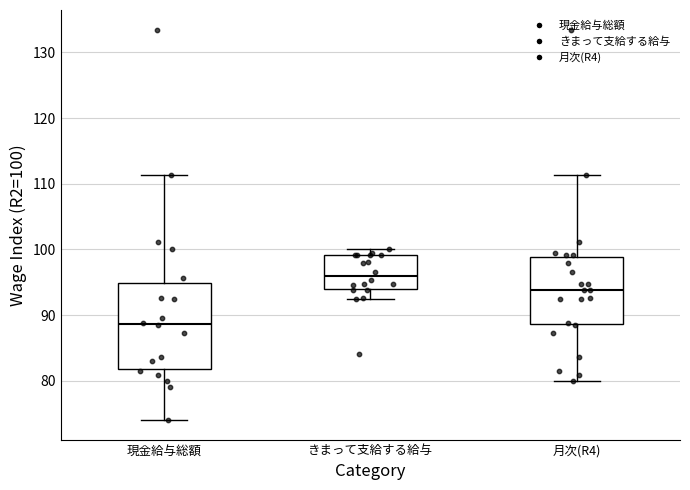

Which box's median line is the lowest?

現金給与総額